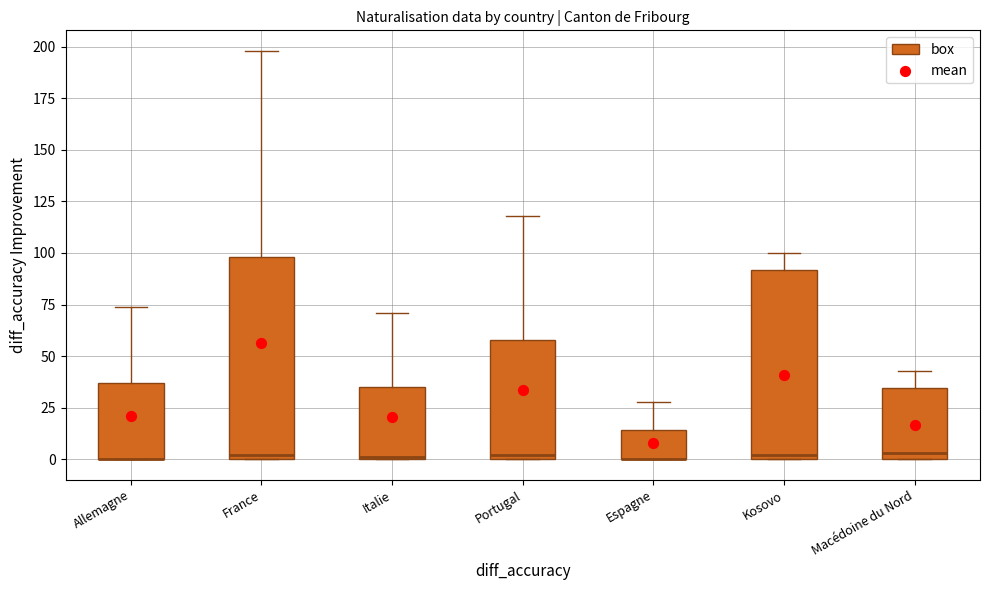

Reading left to right, transcribe this box plot: for each box, give where its median line is, the range the box spans, and where its two whiskers end, as read against the y-axis. The values are not printed on the chart, so give them approximately, as read against the axis.

Allemagne: median 0 (drawn on the box's lower edge), box 0 to 35, whiskers 0 to 75
France: median 0 (just above the box's lower edge), box 0 to 100, whiskers 0 to 200
Italie: median 0, box 0 to 35, whiskers 0 to 70
Portugal: median 0 (just above the box's lower edge), box 0 to 60, whiskers 0 to 120
Espagne: median 0 (drawn on the box's lower edge), box 0 to 15, whiskers 0 to 30
Kosovo: median 0 (just above the box's lower edge), box 0 to 90, whiskers 0 to 100
Macédoine du Nord: median 5, box 0 to 35, whiskers 0 to 45